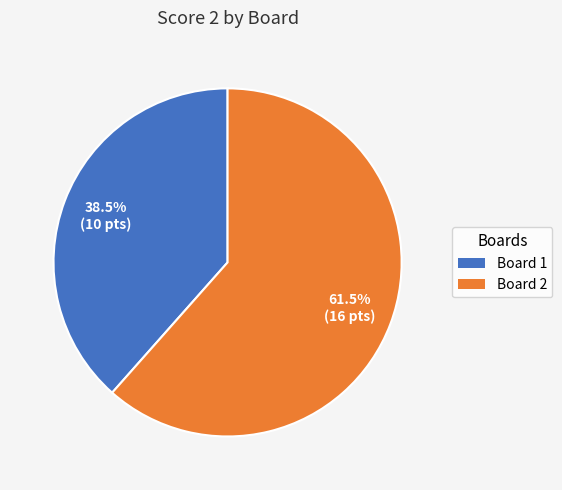

Is the sum of Board 2 and Board 1 greater than half?

Yes